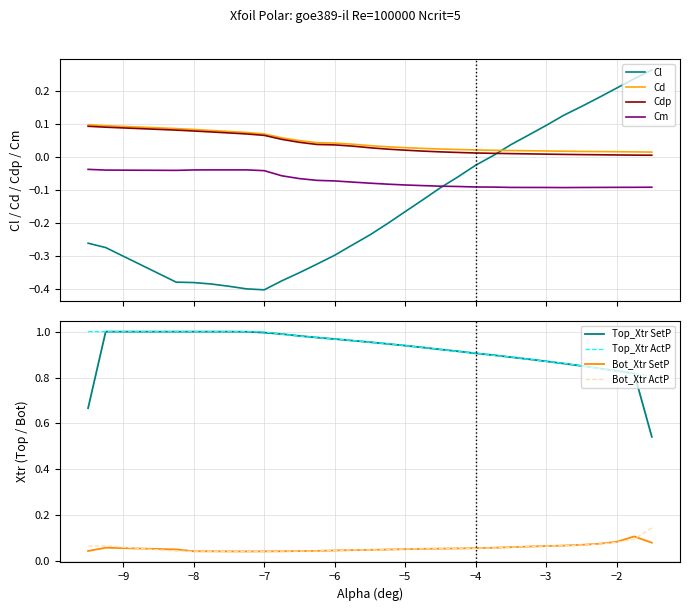

True or false: Bot_Xtr SetP has a value of 0.0 at −5.

False